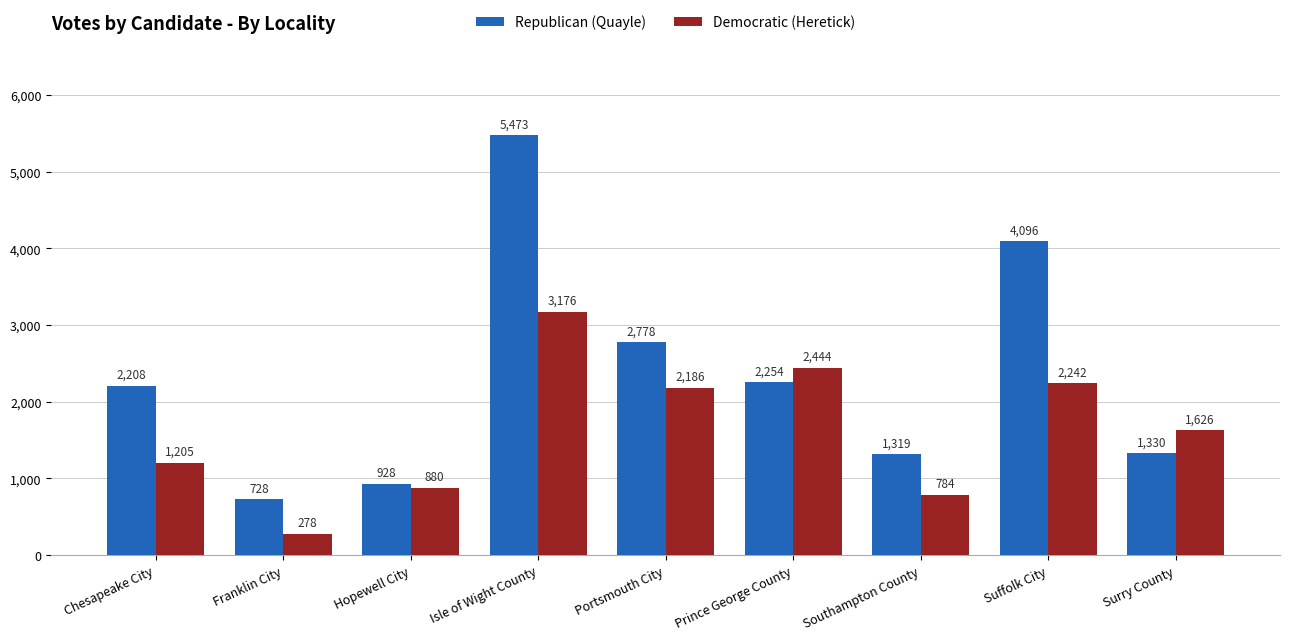

Reading left to right, transcribe all the data shown in this chart.

Republican (Quayle): 2208	728	928	5473	2778	2254	1319	4096	1330
Democratic (Heretick): 1205	278	880	3176	2186	2444	784	2242	1626